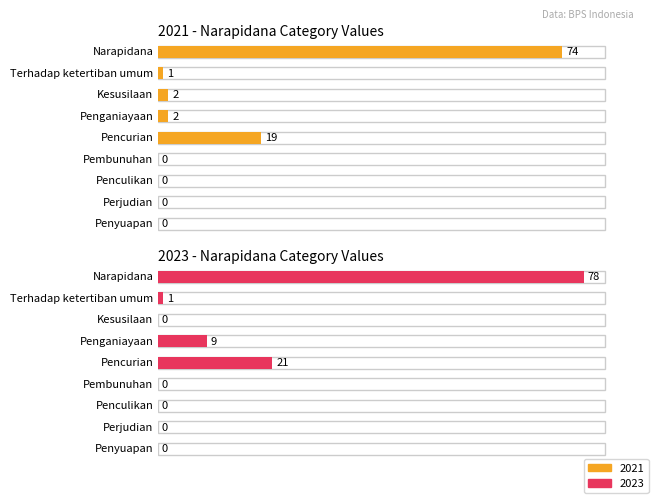

The 2021 series shows 2 at Kesusilaan. True or false?

True